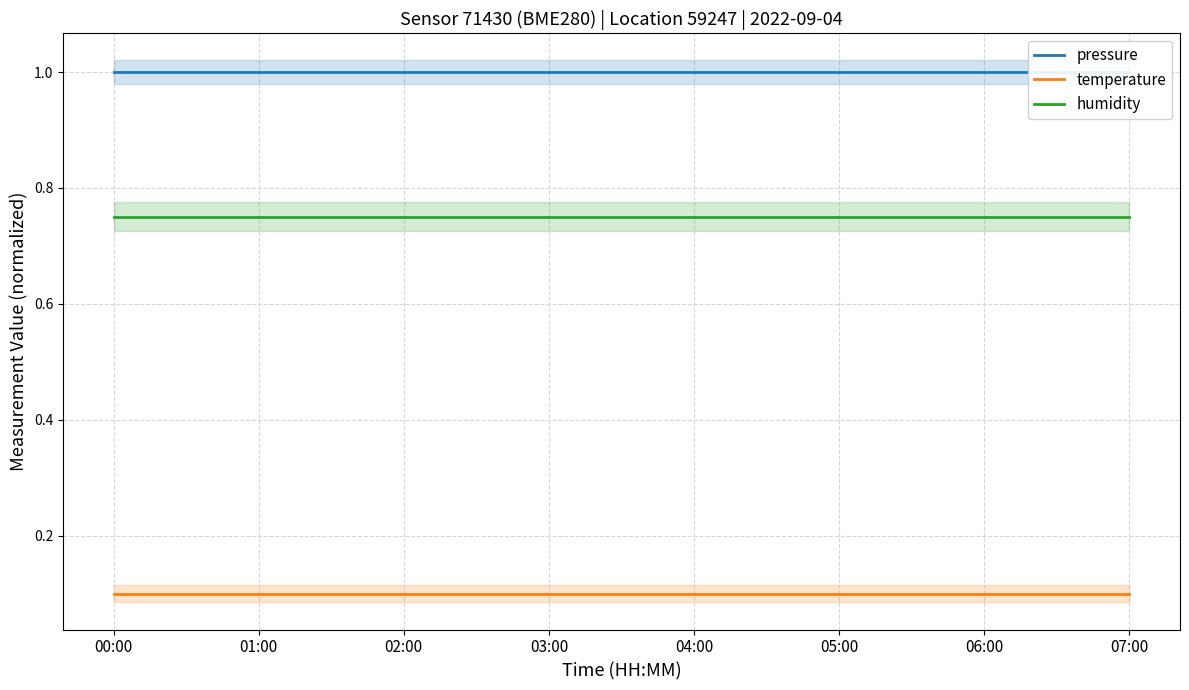

At 01:00, list the series in order from largest to smallest.

pressure, humidity, temperature